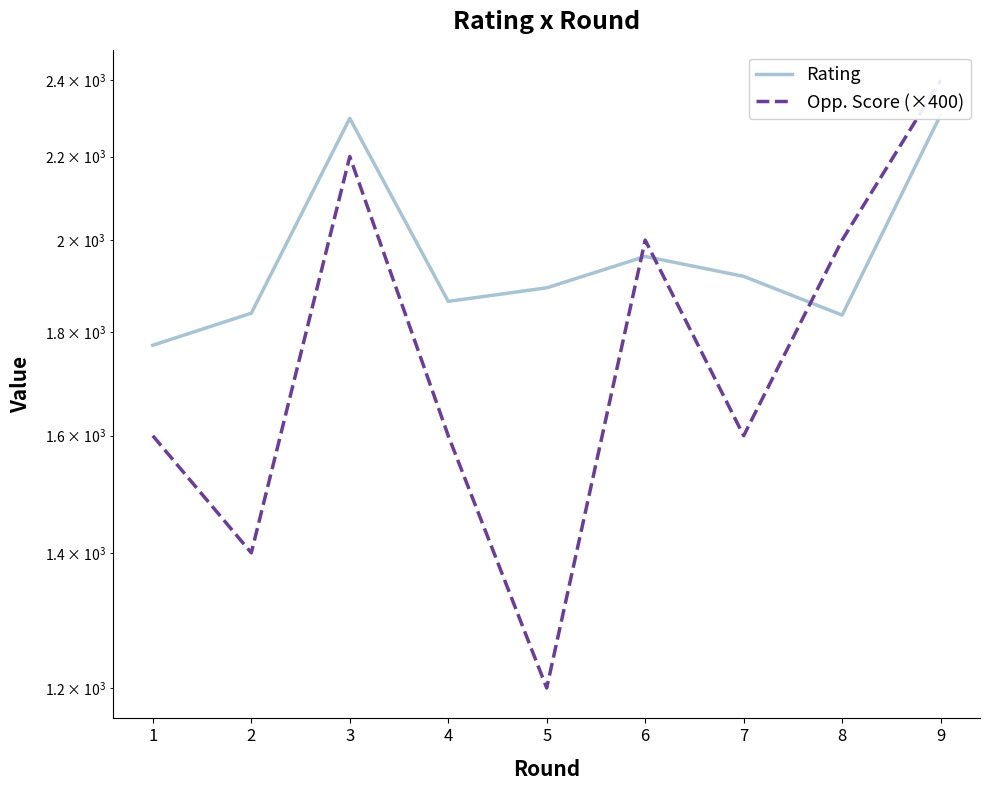

At which label does Opp. Score (×400) reach its peak?

9